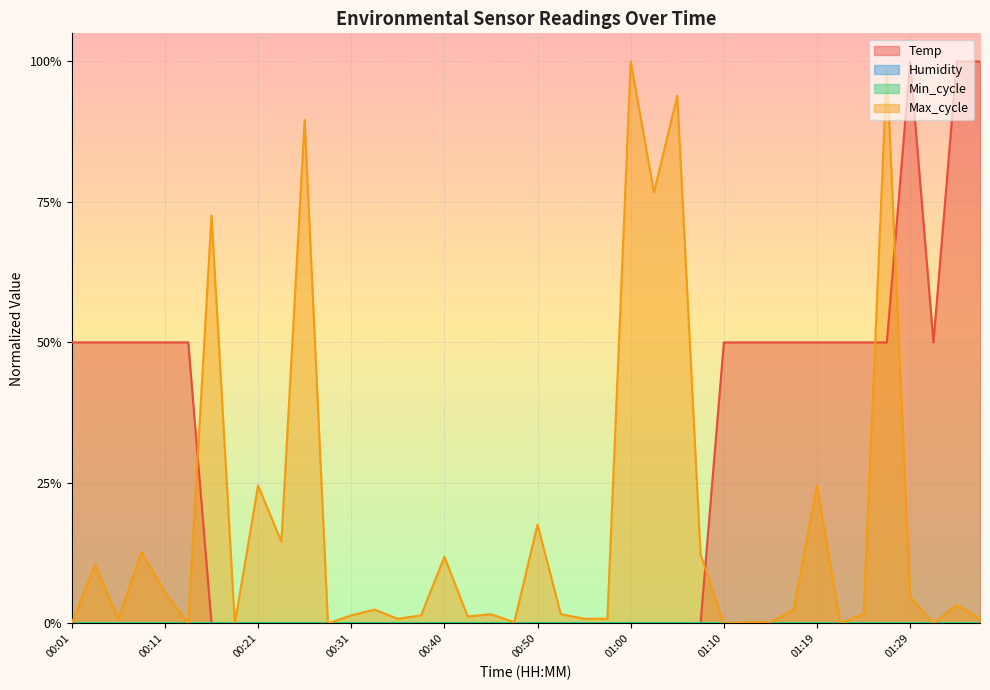

The Temp series shows 1.3 at 01:37. True or false?

False